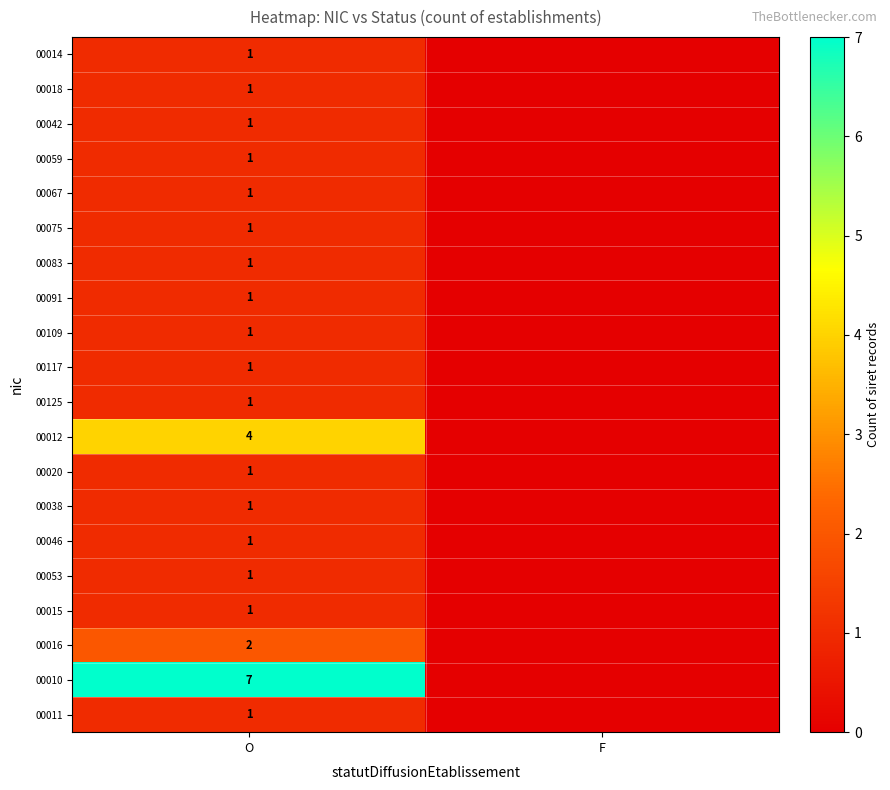

The 00109 series shows 2 at O. True or false?

False